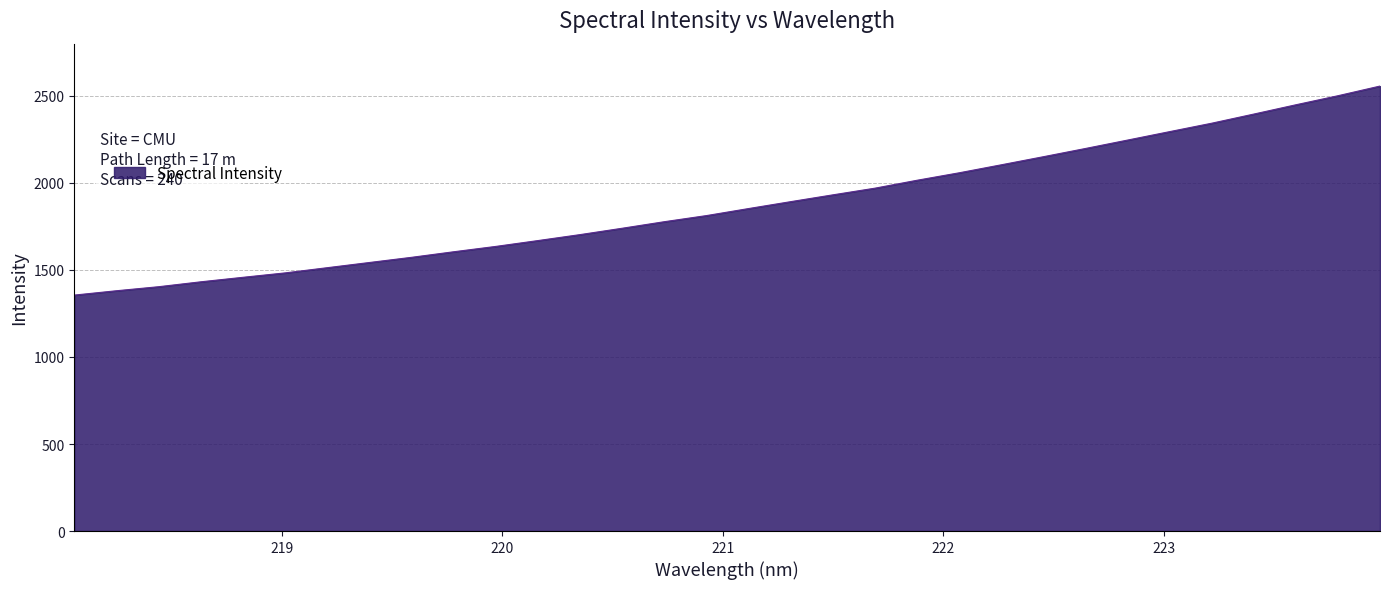

What is the greatest value displayed?

2556.4